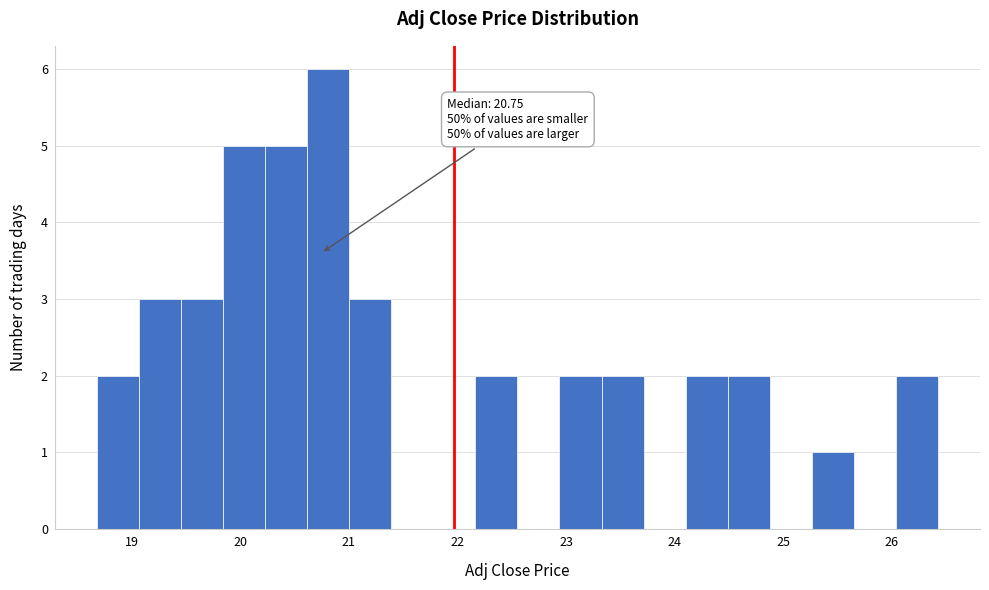

Read against the x-axis, roughly where is the centre of the tallest bar?

20.8